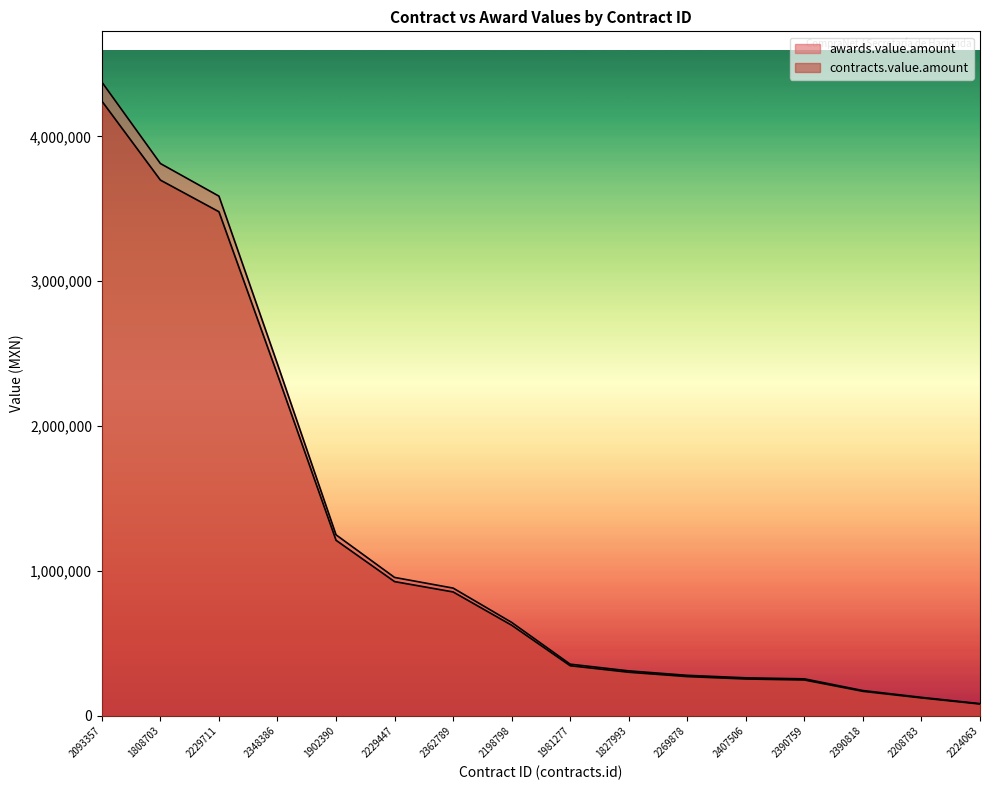

Which series changed the most between 2348386 and 2362789?

awards.value.amount